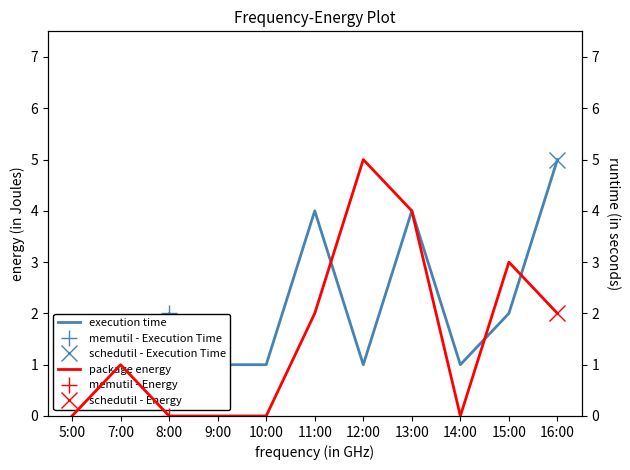

How many package energy values are between 0 and 3?

9